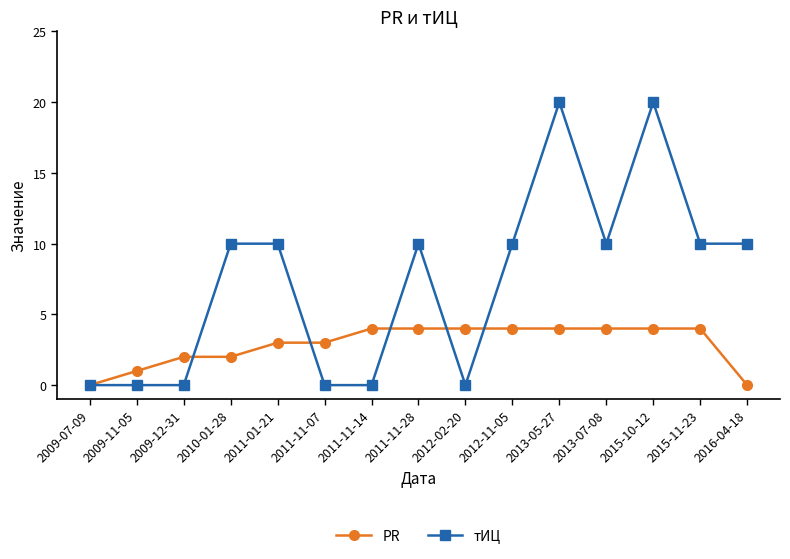

What is the total value across all series at 2009-11-05?

1